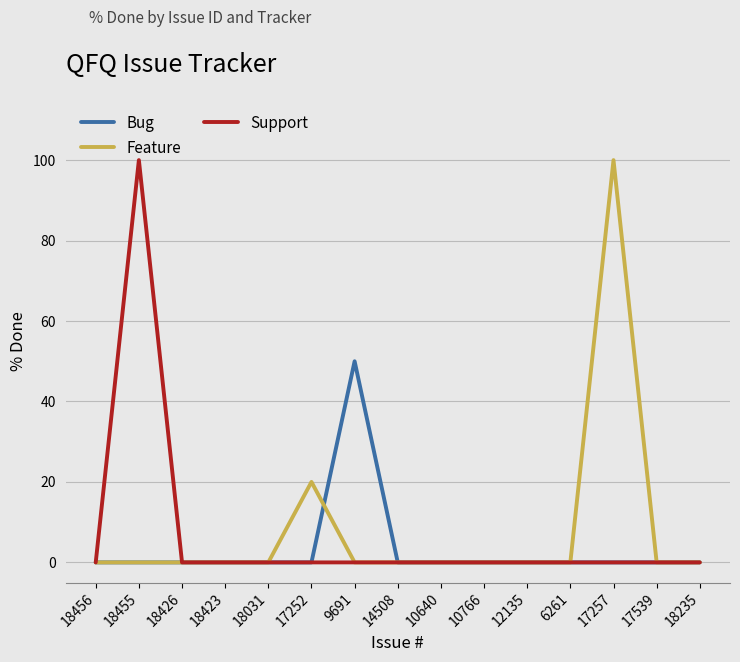

What position from the left is 18426?

3